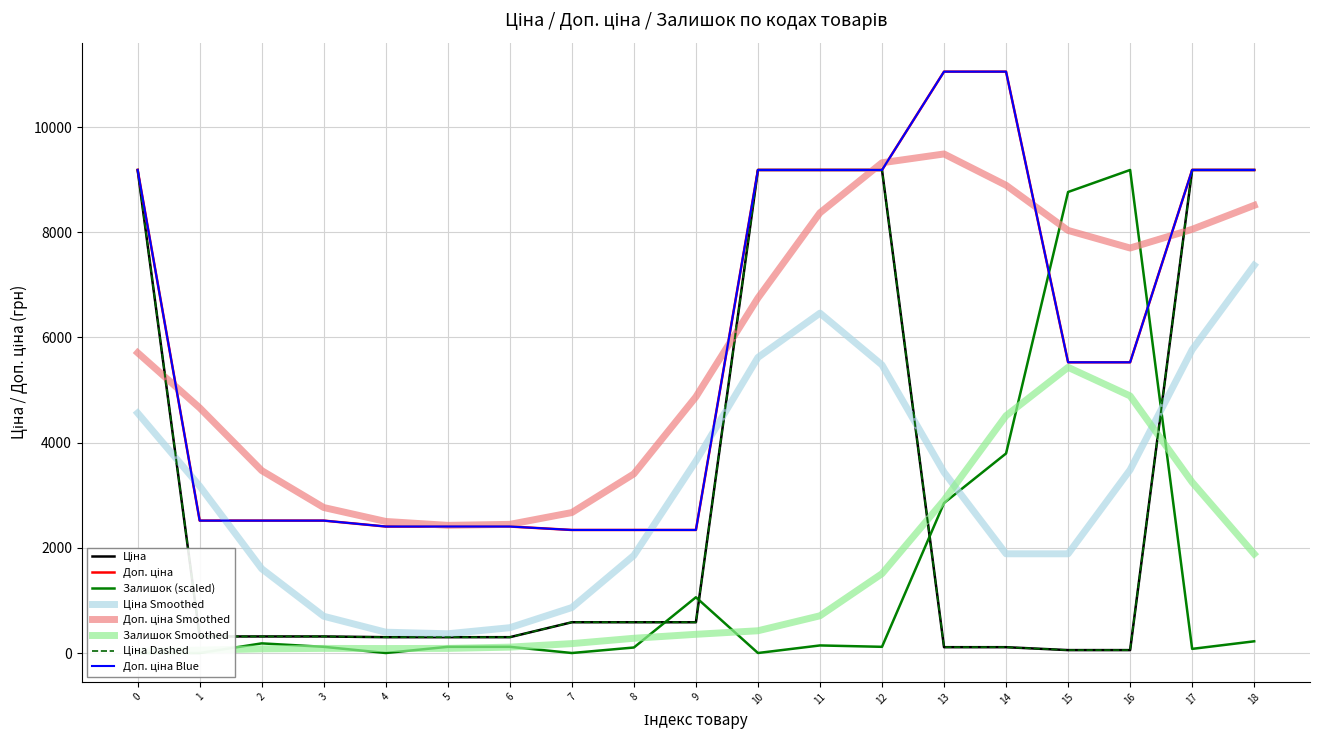

Which series has the widest spread of values?

Залишок